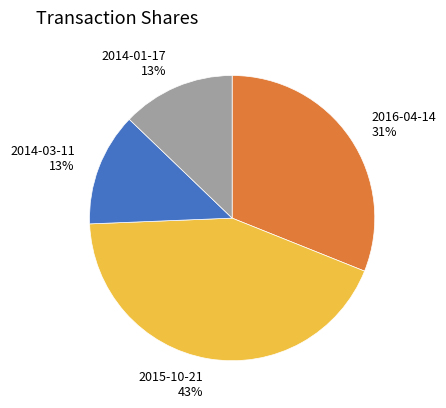

Which has a higher value, 2014-01-17 or 2015-10-21?

2015-10-21